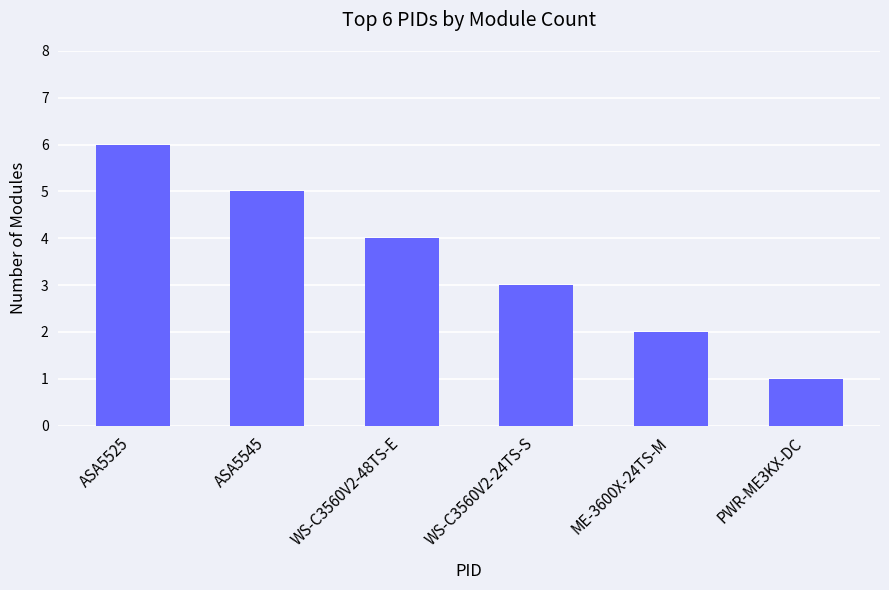

Are the bars grouped side by side (vs. stacked)?

No